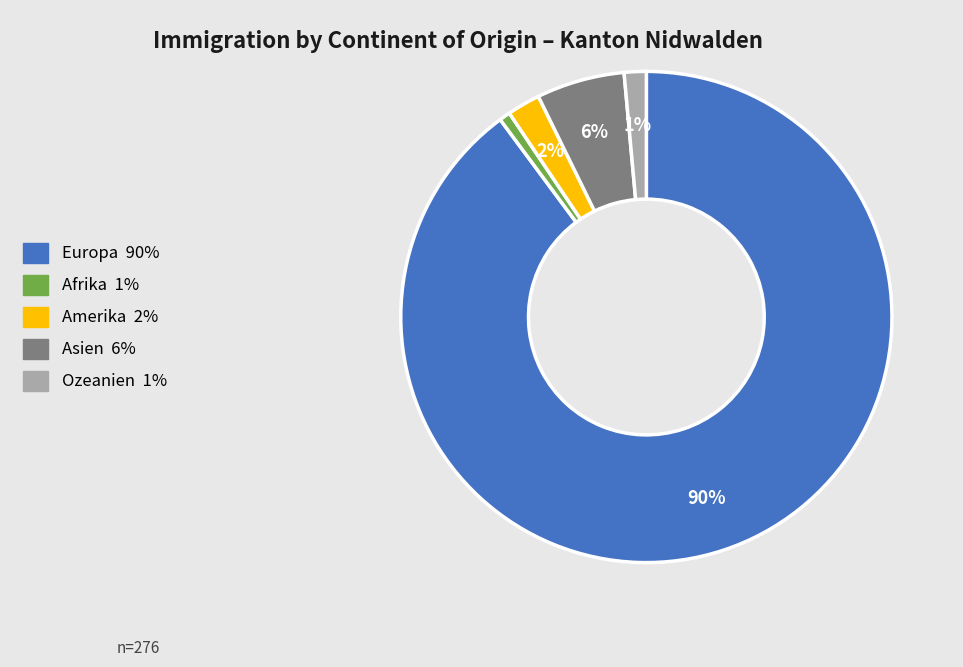

Does any single category account for the majority?

Yes